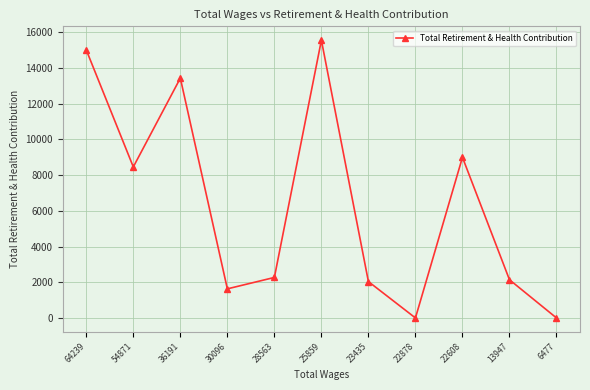

Count the number of categories in the chart.

11